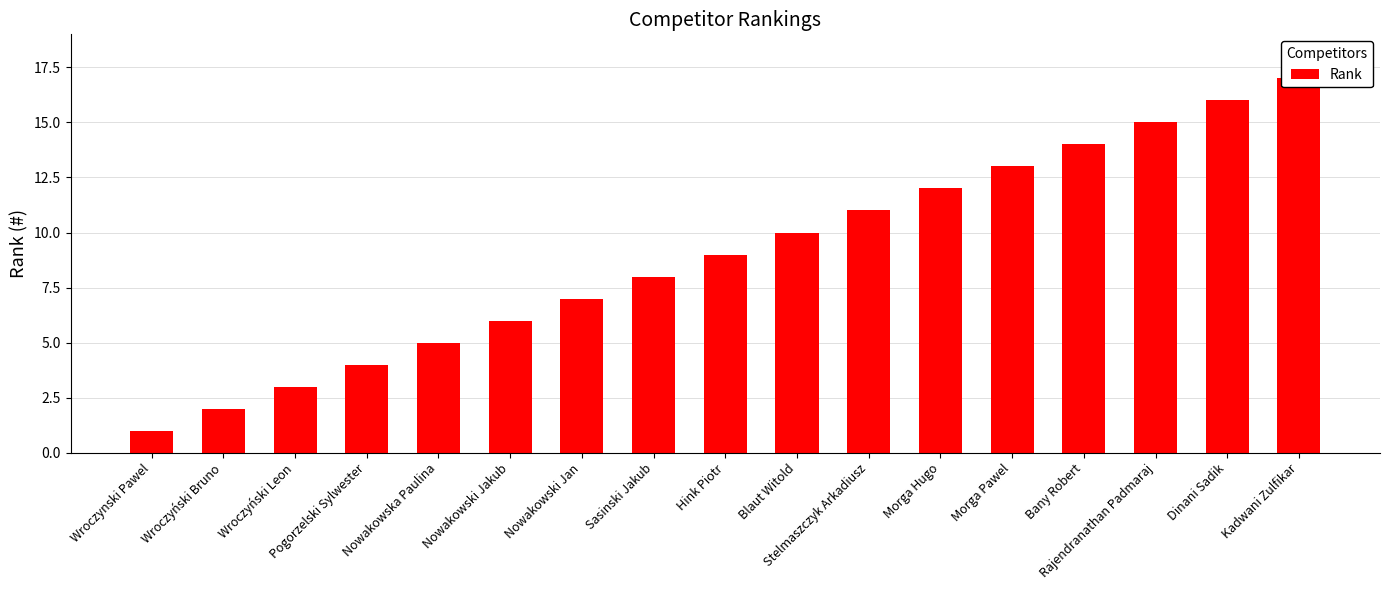

What is the greatest value displayed?

17